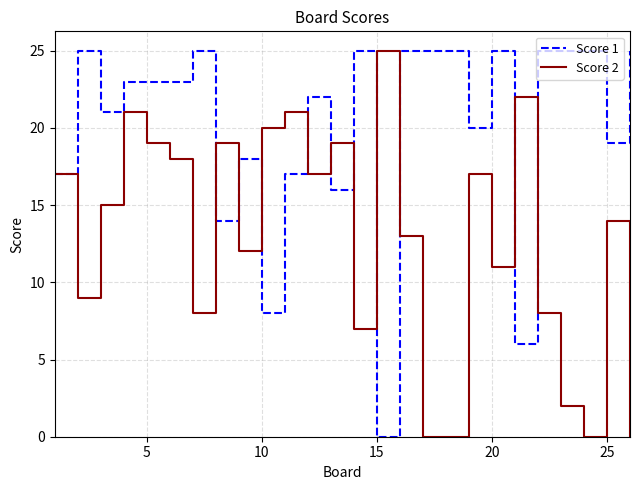

What is the maximum value shown in the chart?

25